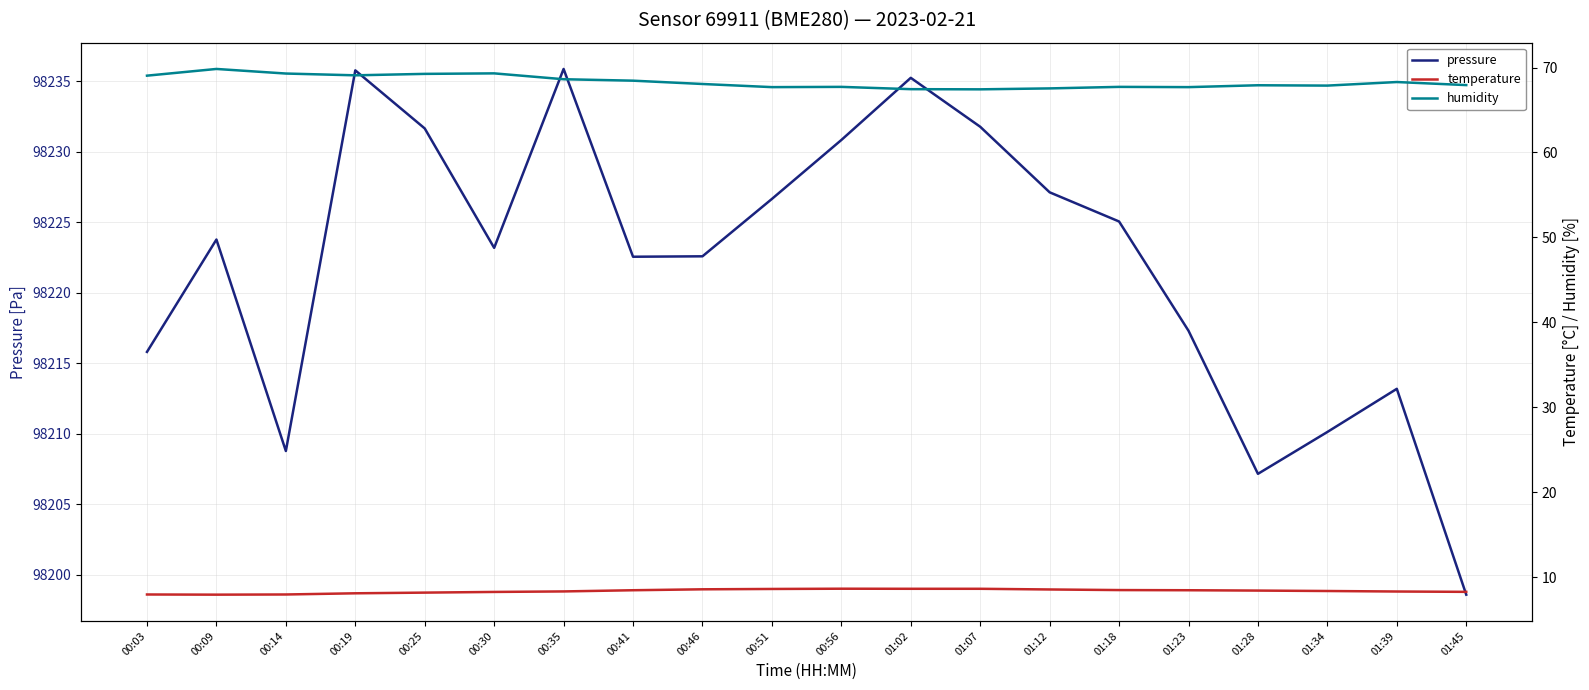

At which label does pressure reach its minimum?

01:45